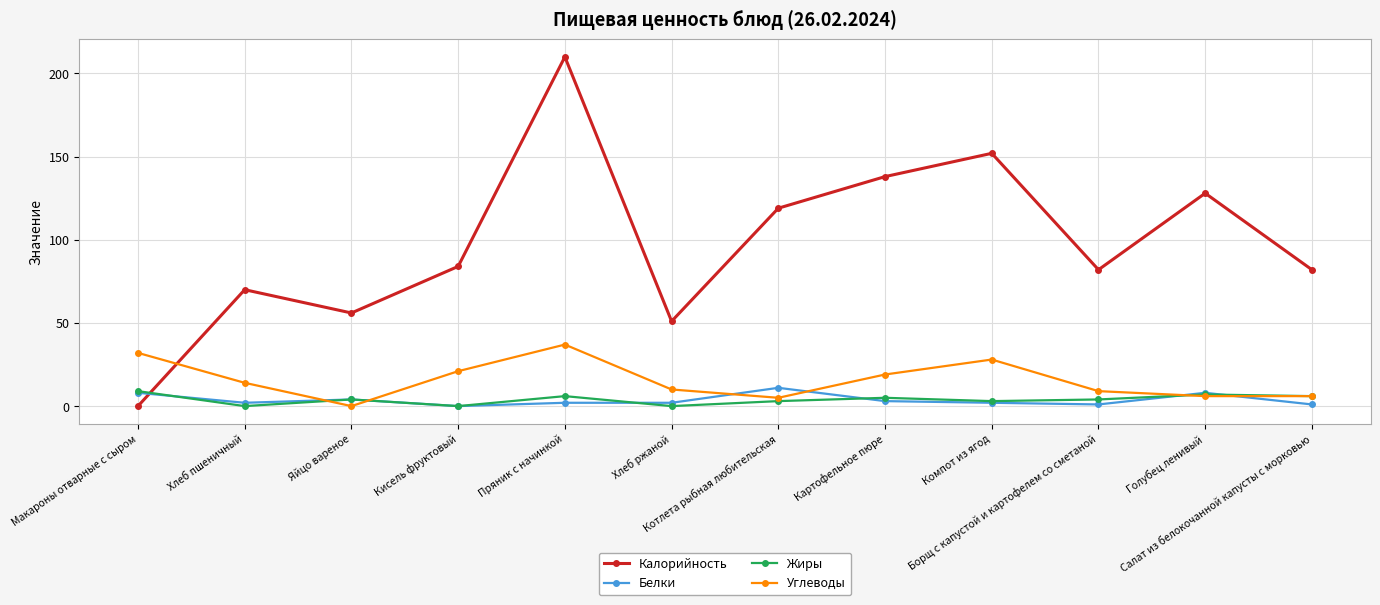

At which label does Белки first exceed 2?

Макароны отварные с сыром